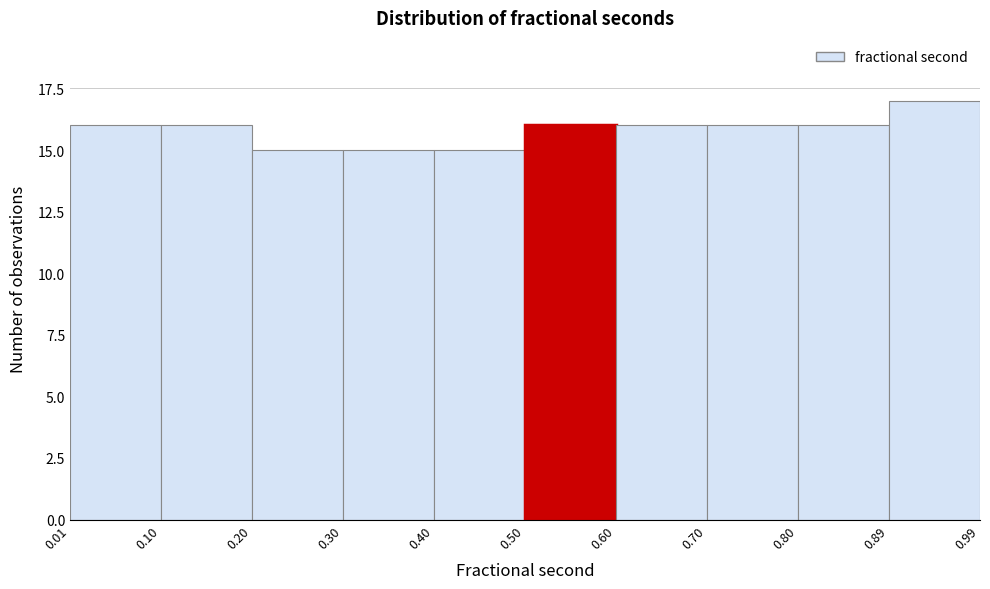

How tall is the bar that spans 0.40 to 0.50 on the x-axis? The values are not printed on the chart, so give them approximately, as read against the axis.

15